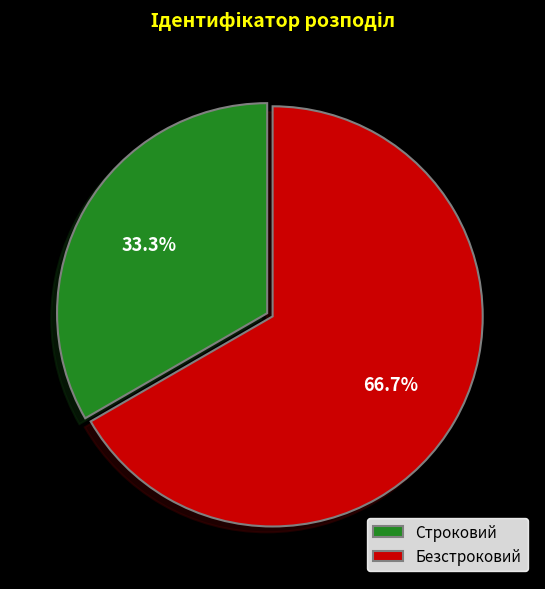

What is the largest slice in the pie chart?

Безстроковий